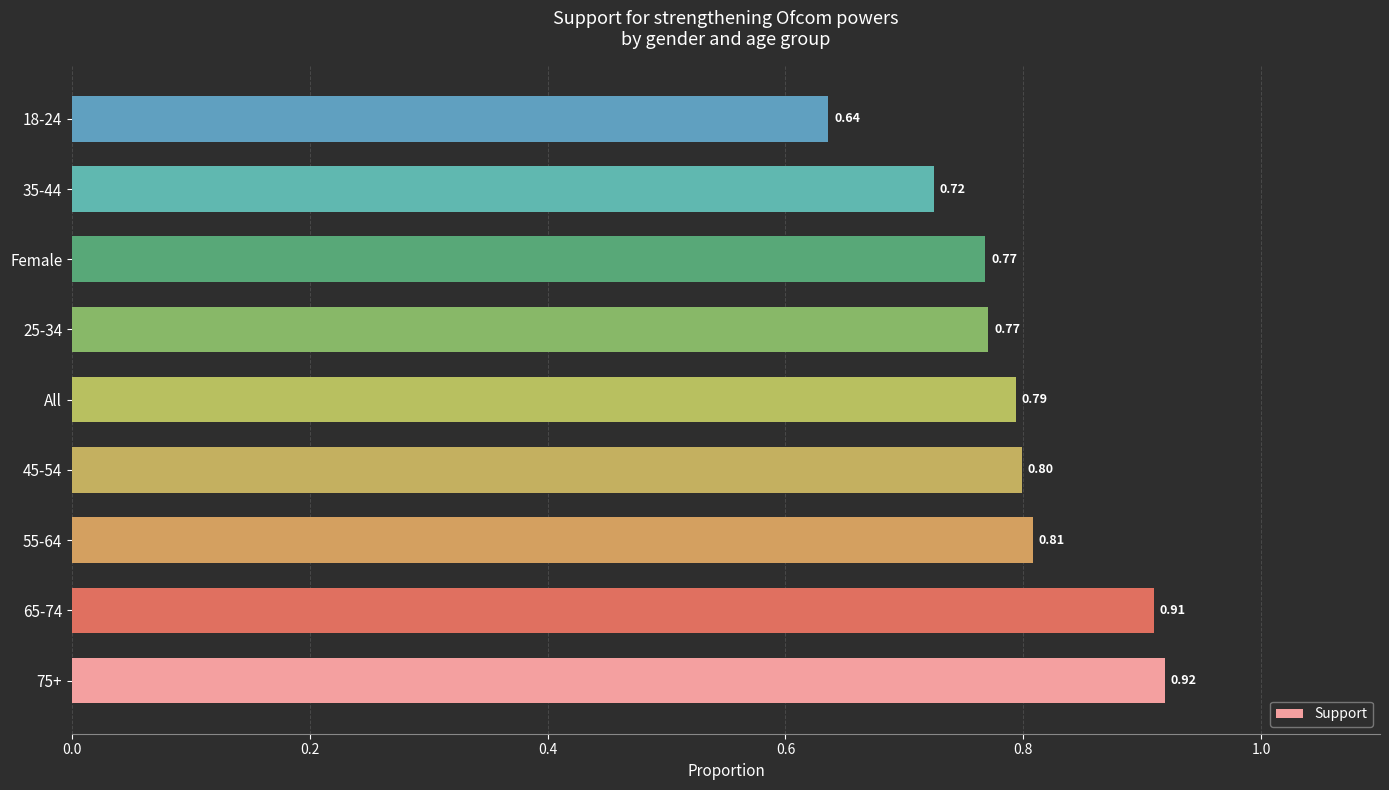

Which label corresponds to the smallest value in the chart?

18-24